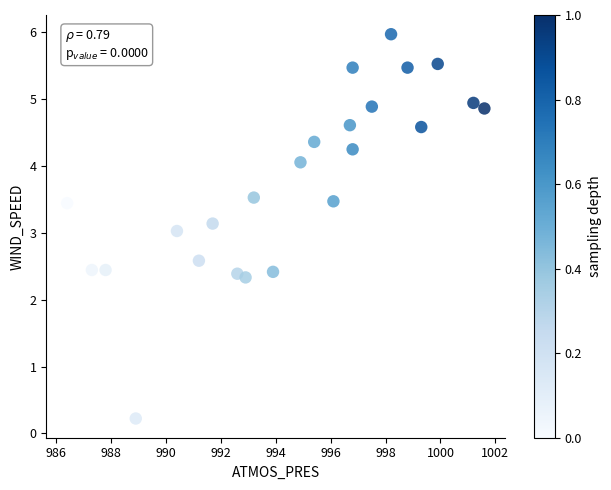

What is the range of X values (max minus min)?

15.2